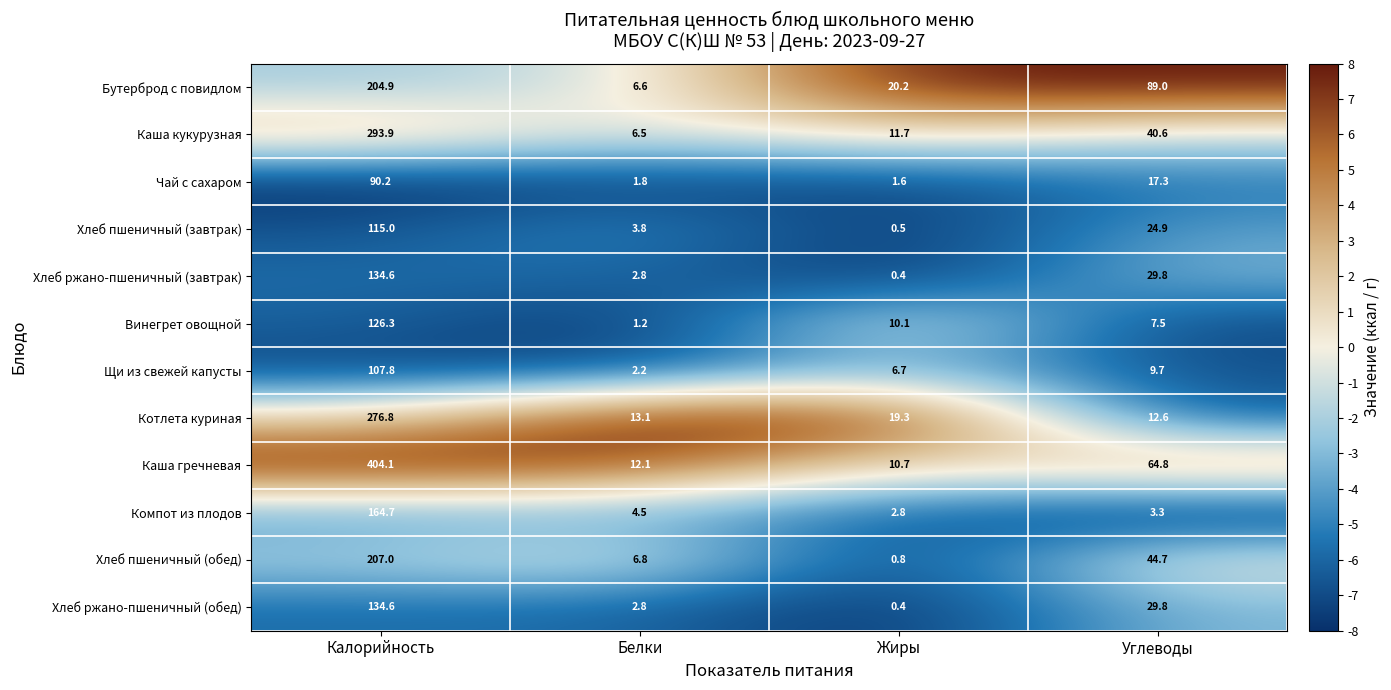

At which category is the sum across all series the highest?

Калорийность